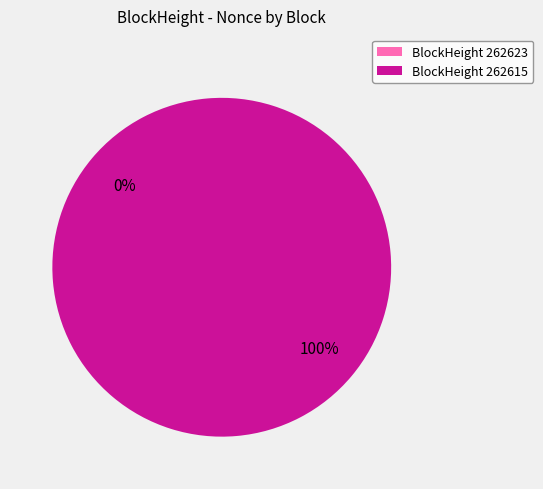

Is there a majority slice in this chart?

Yes